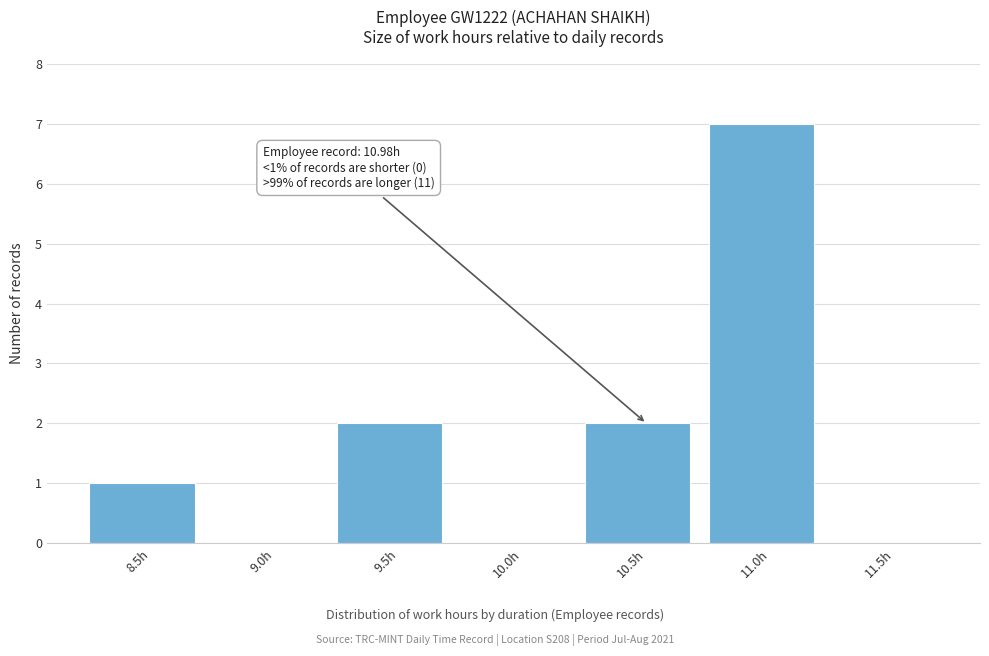

Reading left to right, list all the values displayed in this chart.

8.5h=1	9.0h=0	9.5h=2	10.0h=0	10.5h=2	11.0h=7	11.5h=0